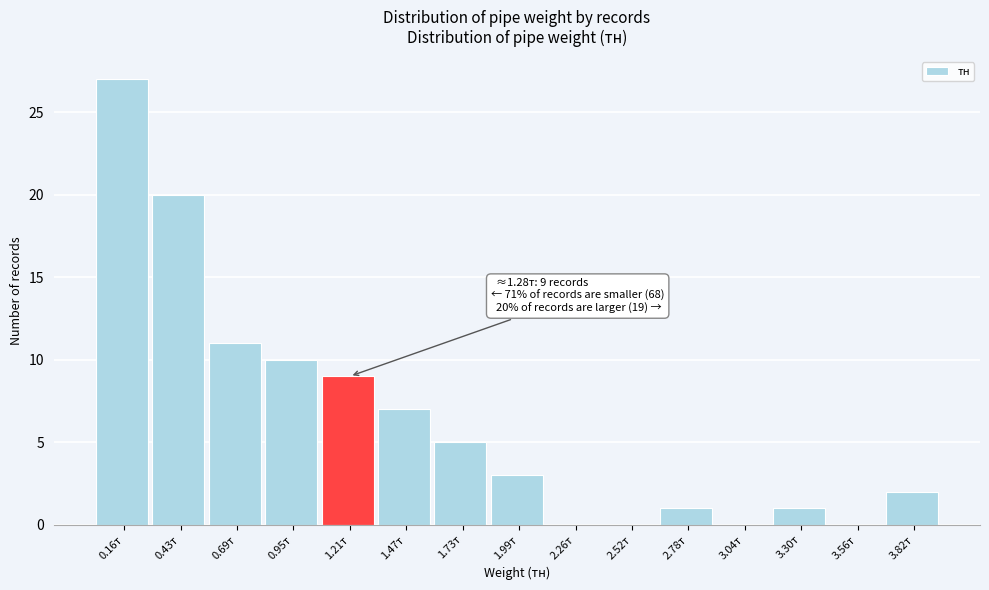

Over which range of the x-axis is the bar tallest?

0.05 to 0.30